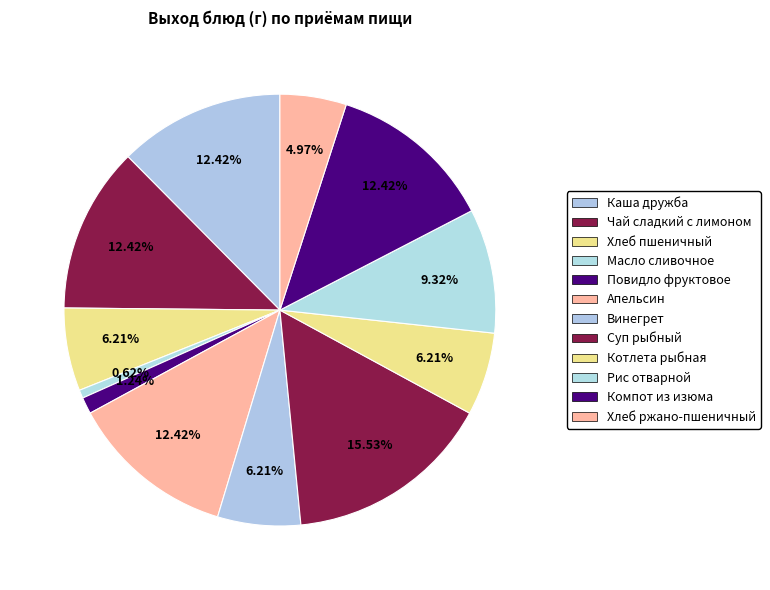

What is the smallest slice in the pie chart?

Масло сливочное